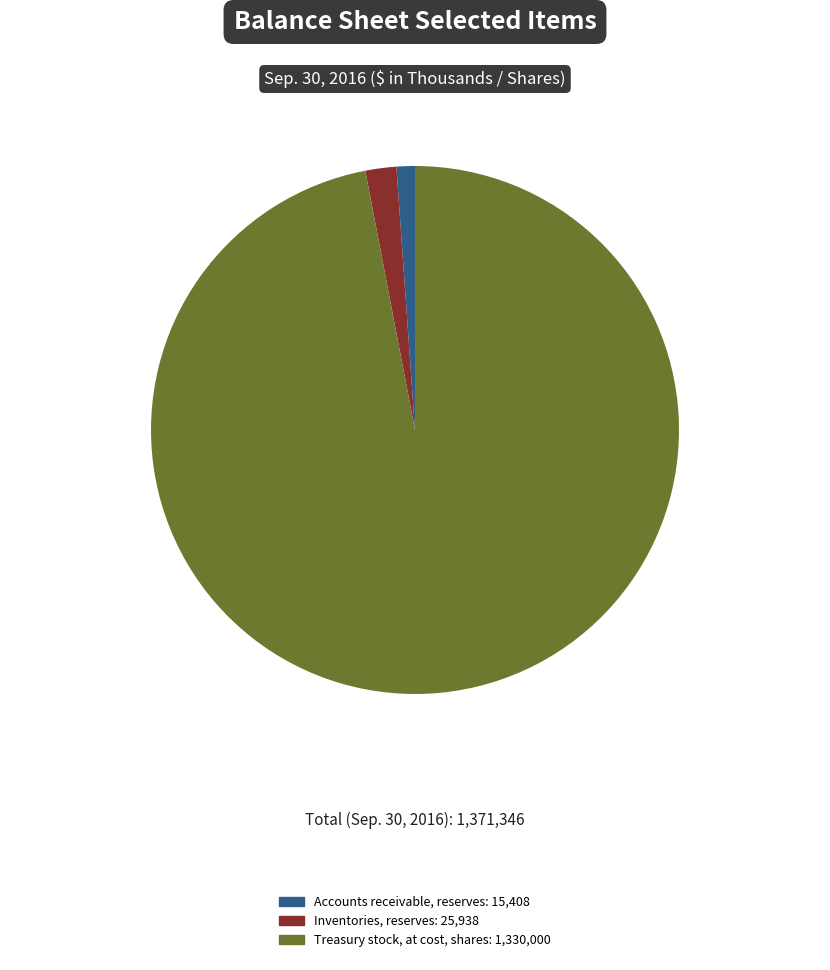

How many segments does this pie chart have?

3